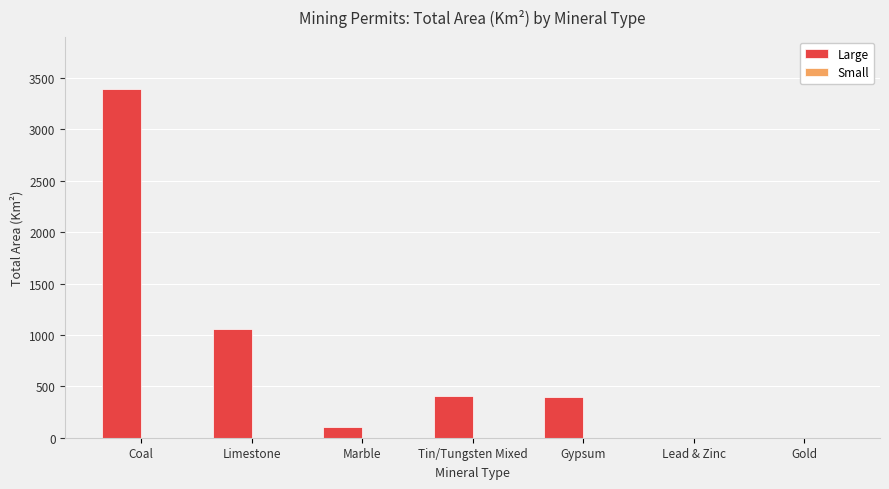

What is the average value of the Large series?

764.7